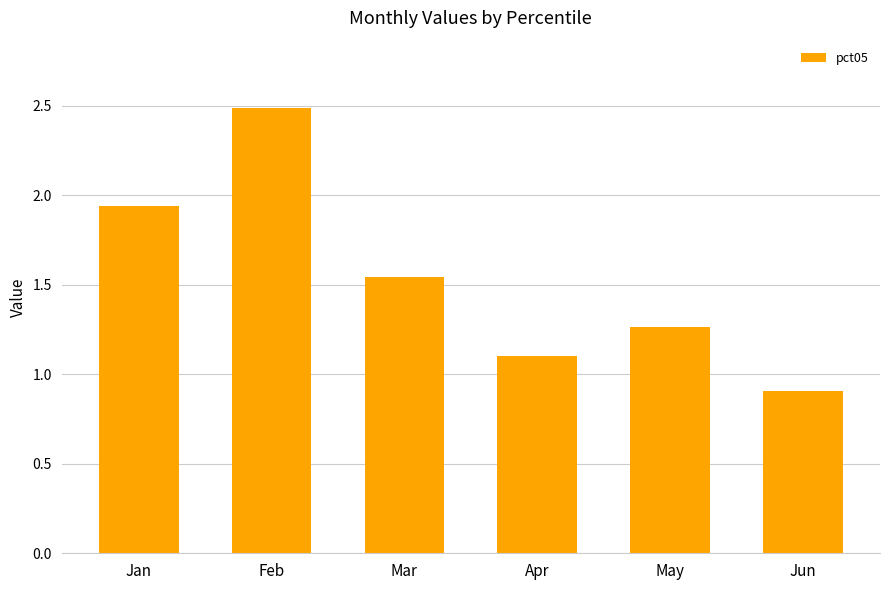

What value does the data have at Jun?

0.9